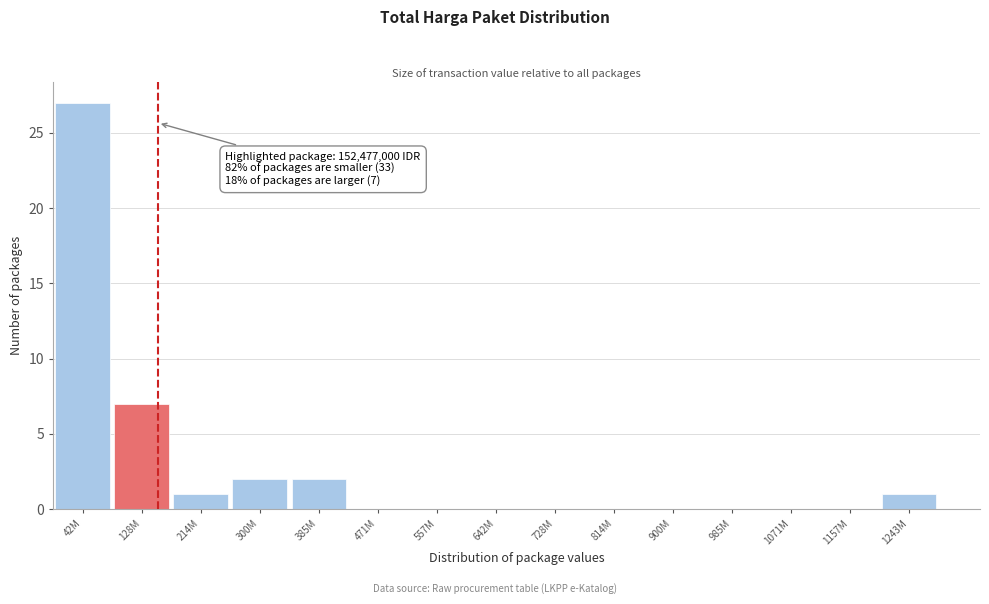

Reading left to right, what are all the values shown in this chart?

42M=27	128M=7	214M=1	300M=2	385M=2	471M=0	557M=0	642M=0	728M=0	814M=0	900M=0	985M=0	1071M=0	1157M=0	1243M=1